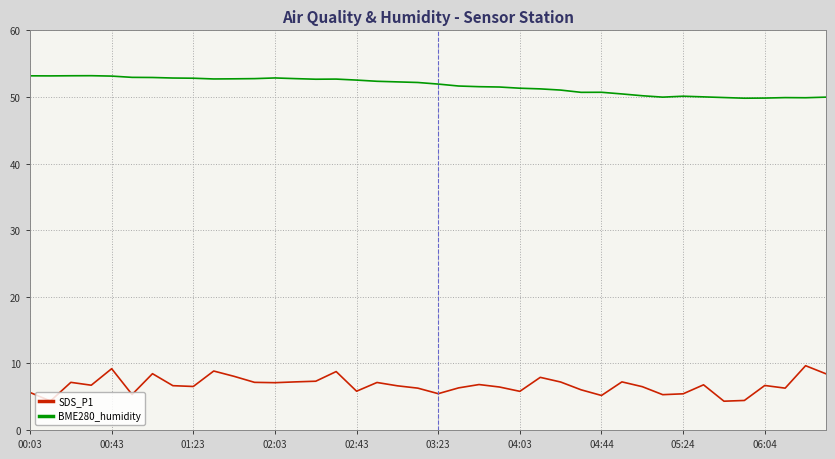

What is the difference between the maximum and minimum values in the BME280_humidity series?

3.4